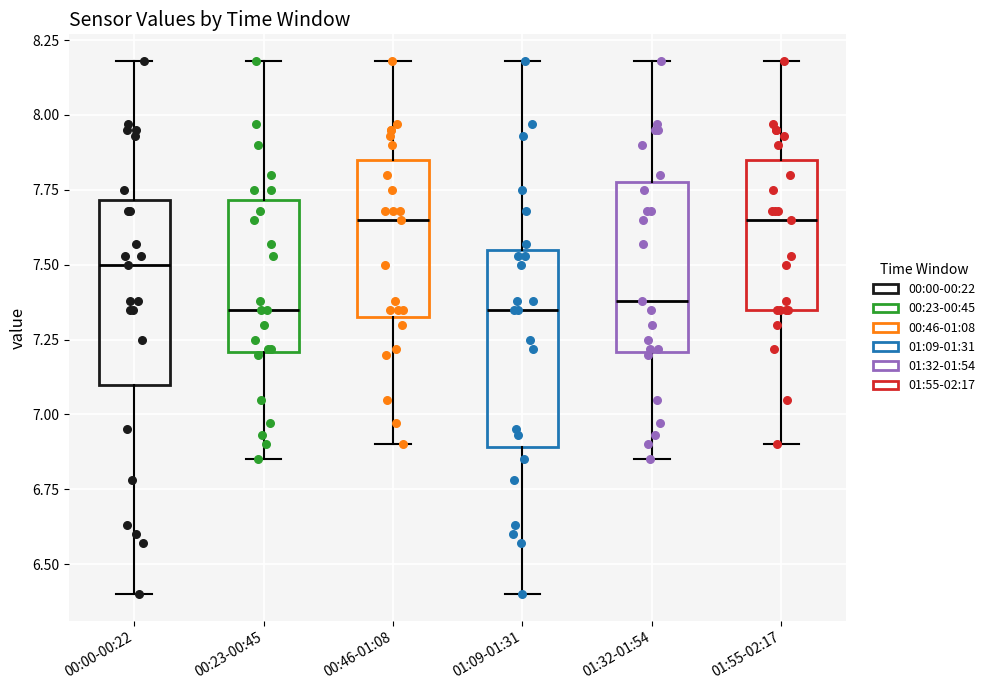

Where is the lower edge of the box for 00:23-00:45 on the y-axis? The values are not printed on the chart, so give them approximately, as read against the axis.

7.20